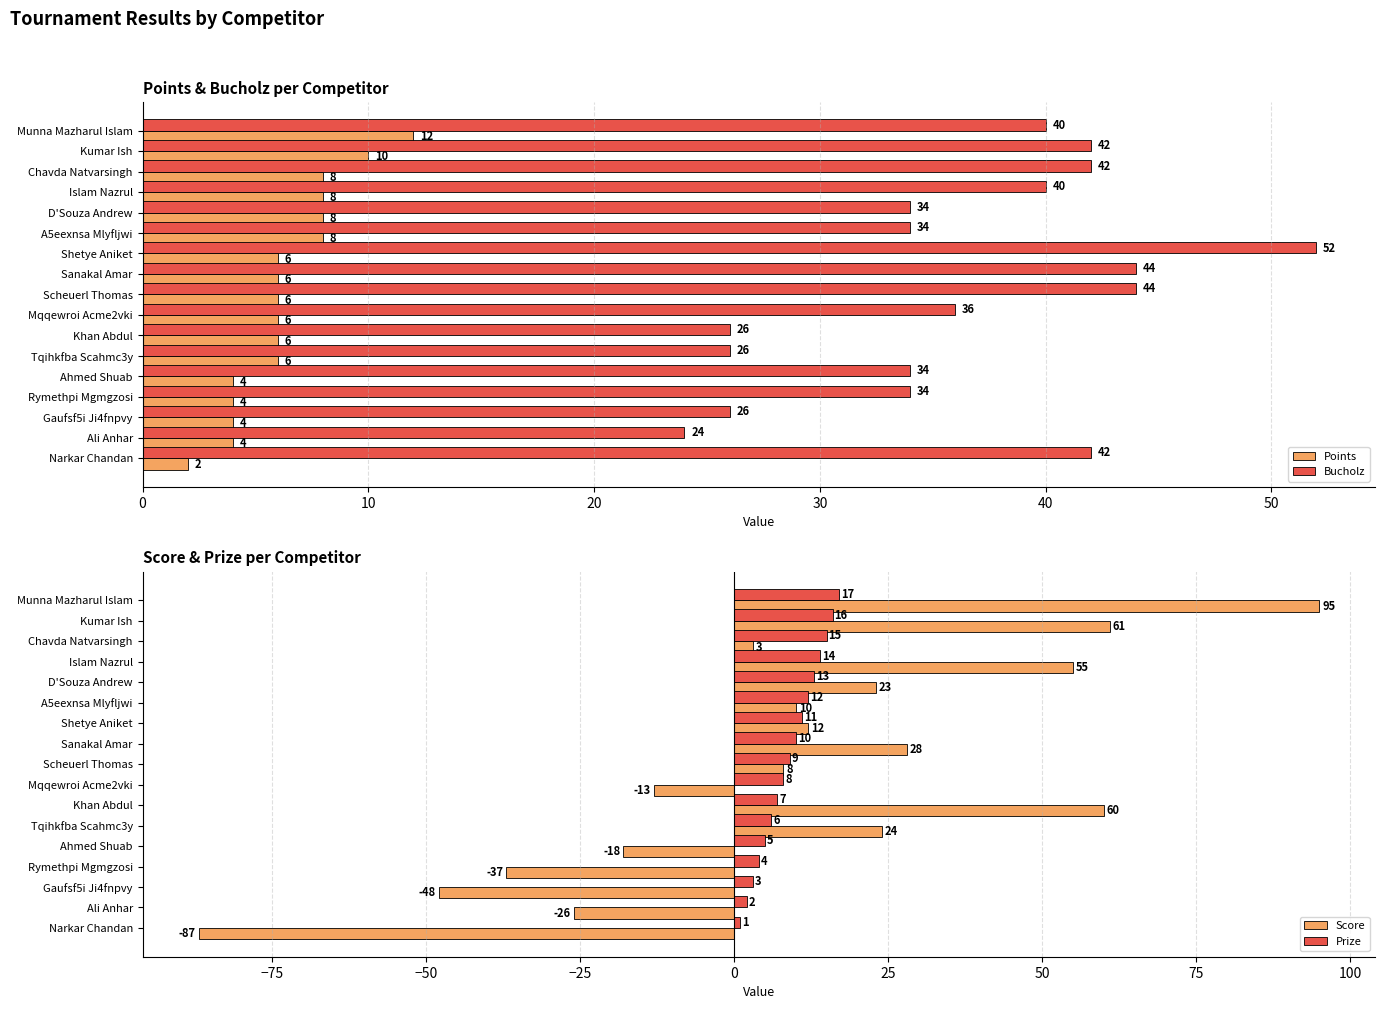

What is the sum of all Bucholz values?

620